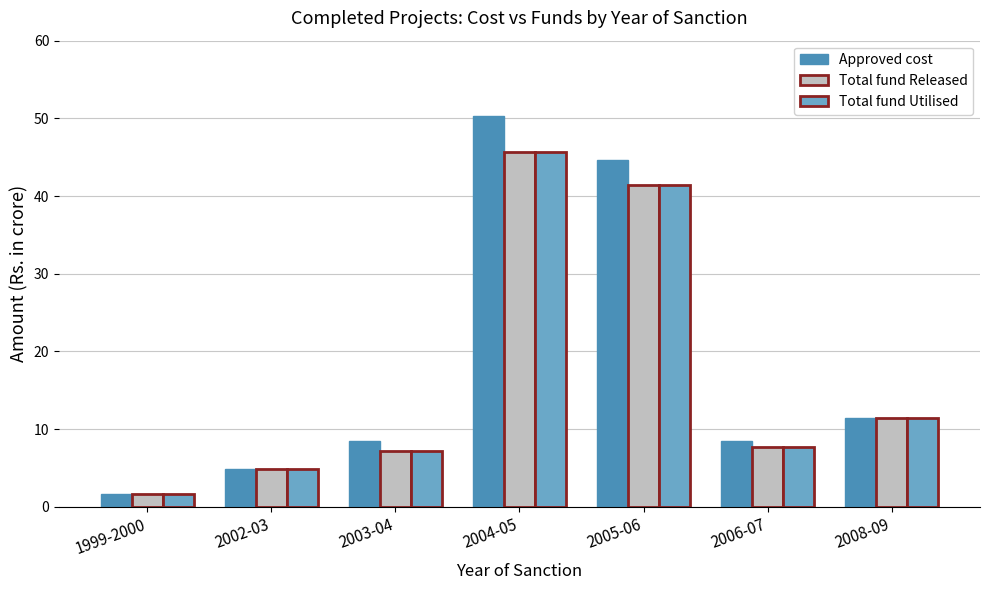

What value does the Total fund Released series have at 2004-05?

45.7